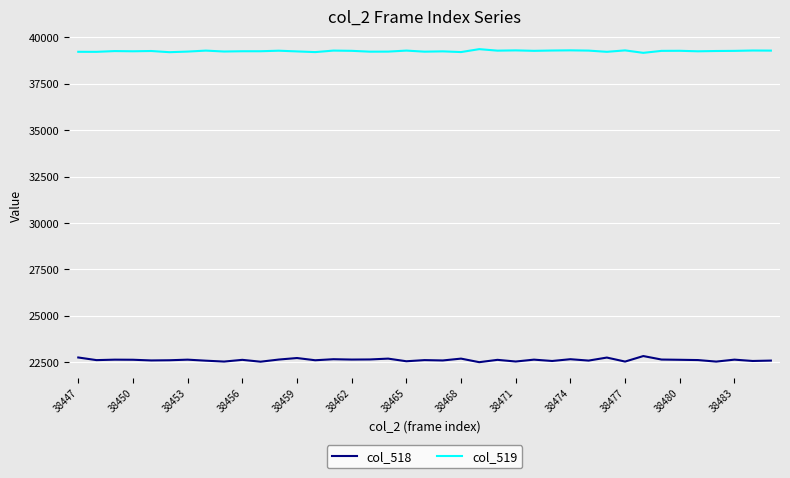

What is the smallest value displayed?

22501